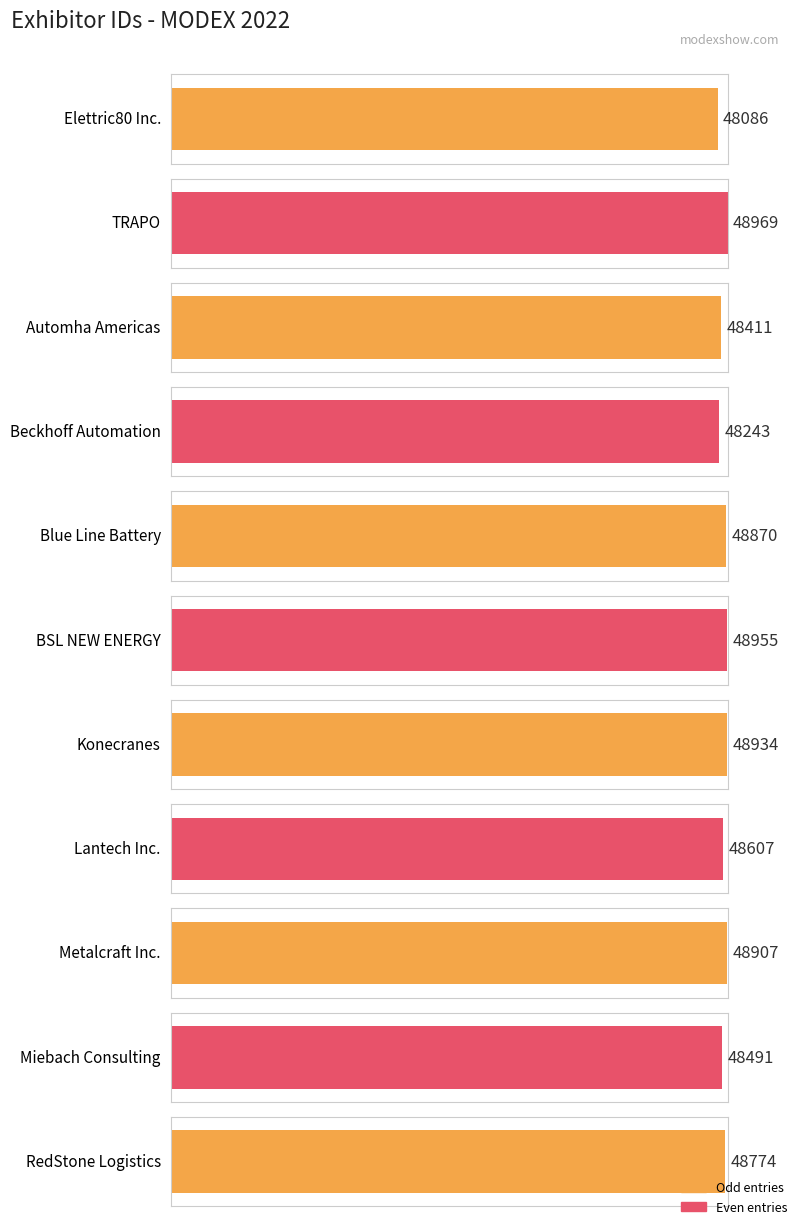

At which label does the data first exceed 48774?

TRAPO